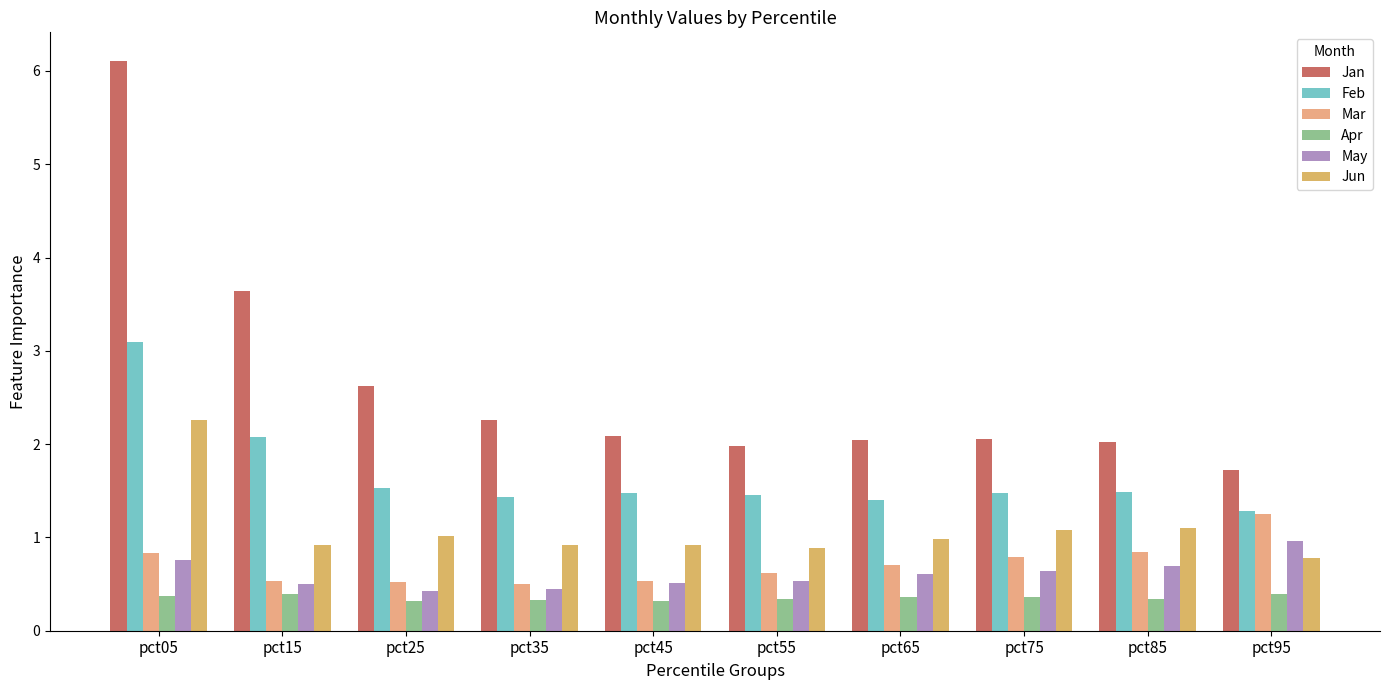

What value does the Feb series have at pct15?

2.1